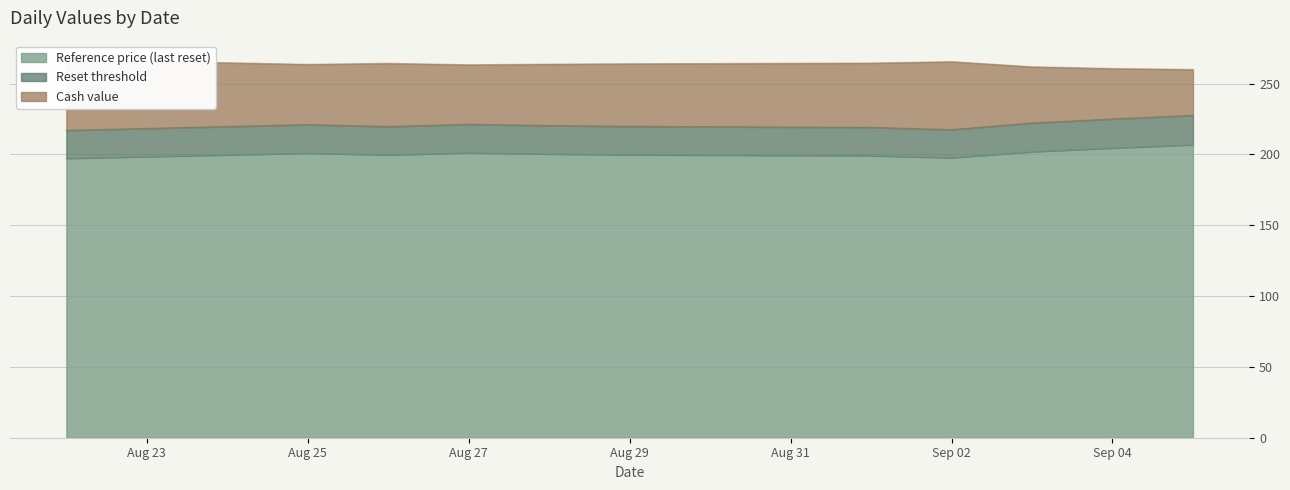

What is the lowest value of the Reference price (last reset) series?

197.3